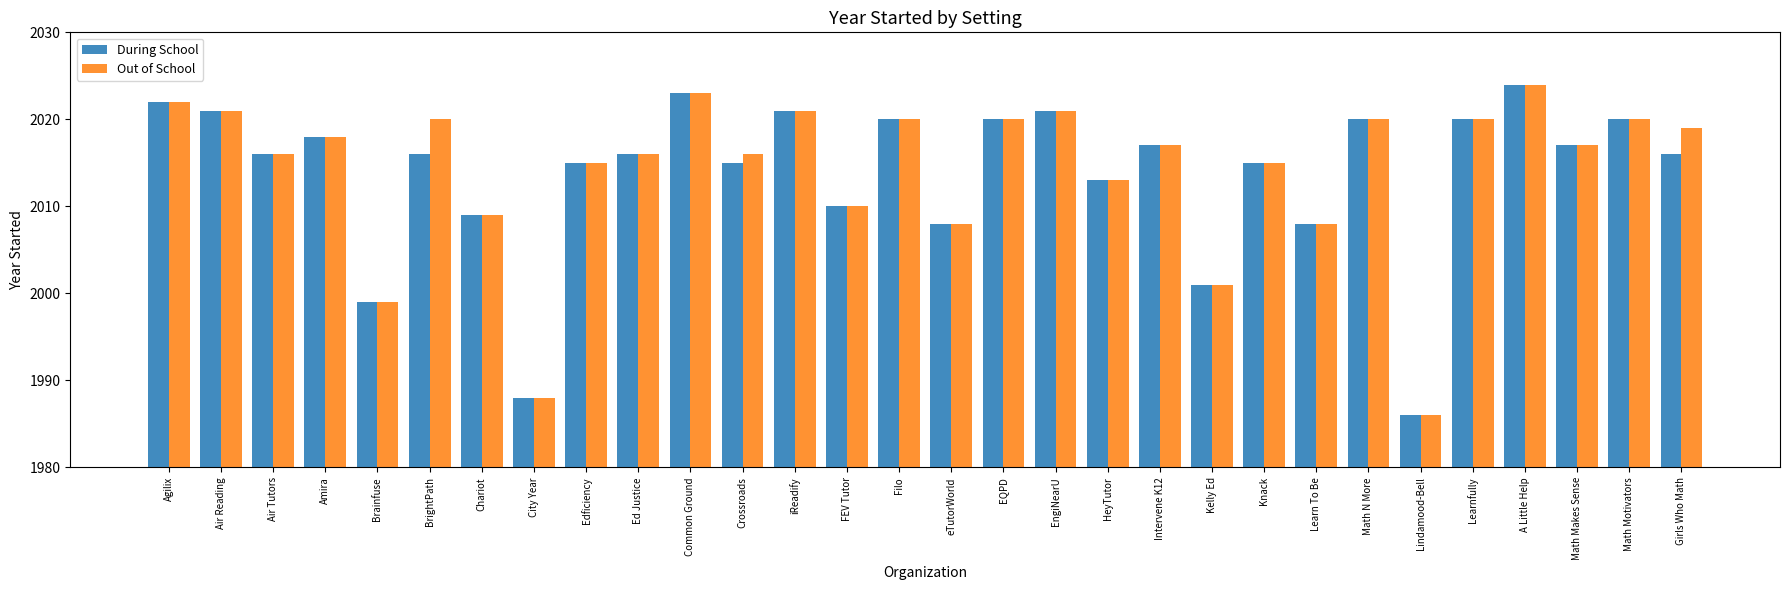

At BrightPath, list the series in order from smallest to largest.

During School, Out of School